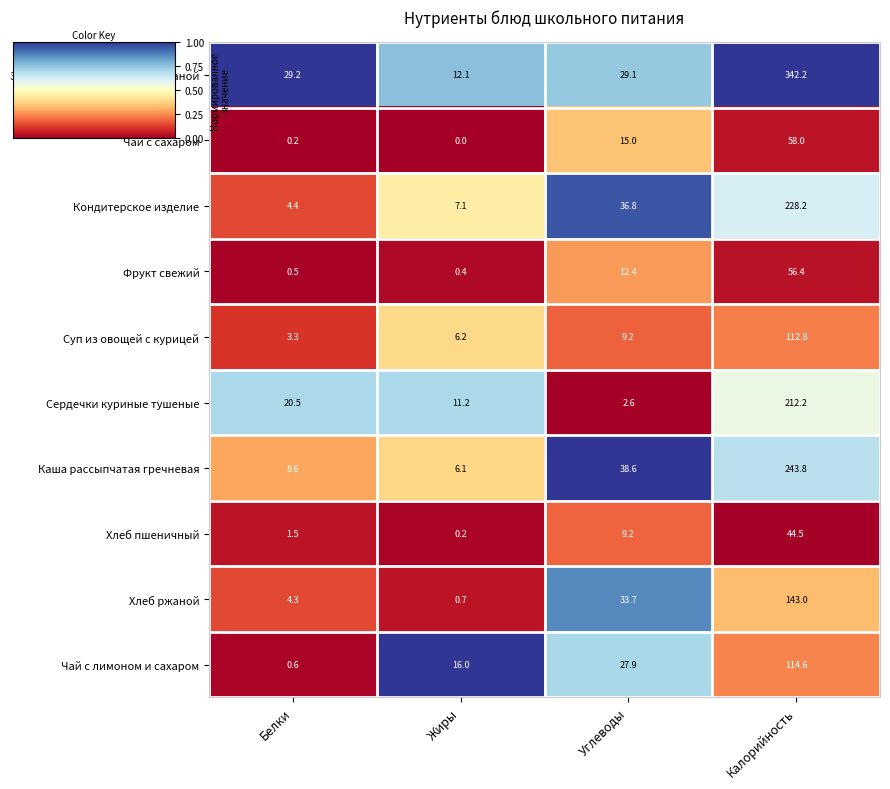

At which category is the sum across all series the highest?

Калорийность